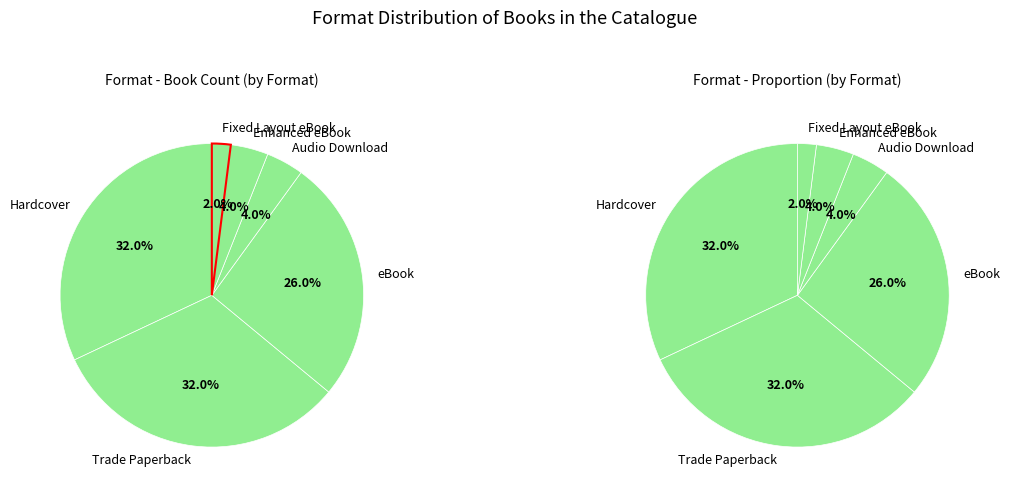

Which category has the smallest portion of the pie?

Fixed Layout eBook